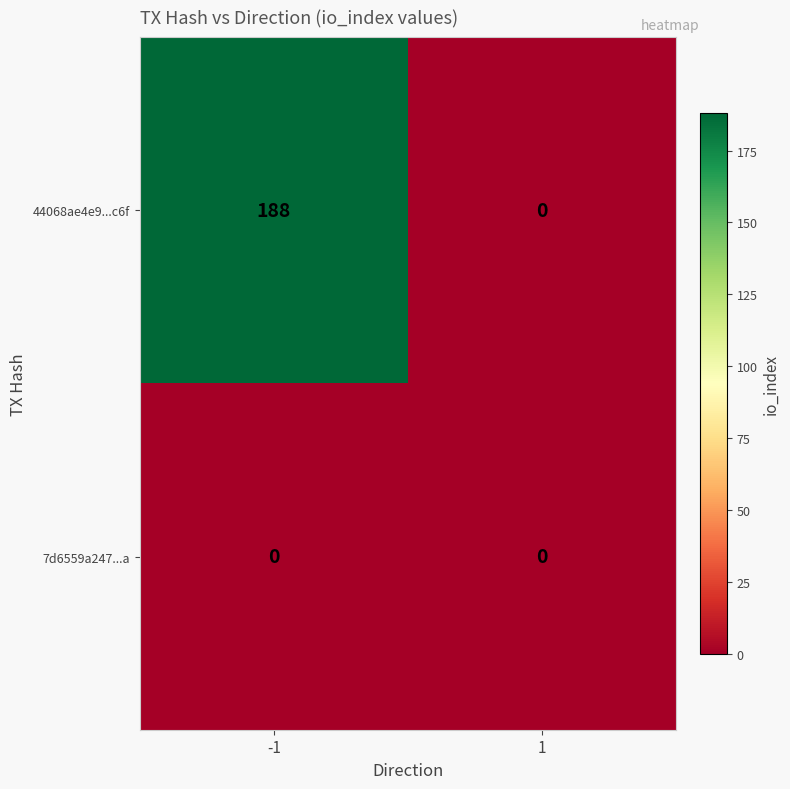

Reading right to left, transcribe all the data shown in this chart.

44068ae4e9...c6f: 1=0	-1=188
7d6559a247...a: 1=0	-1=0